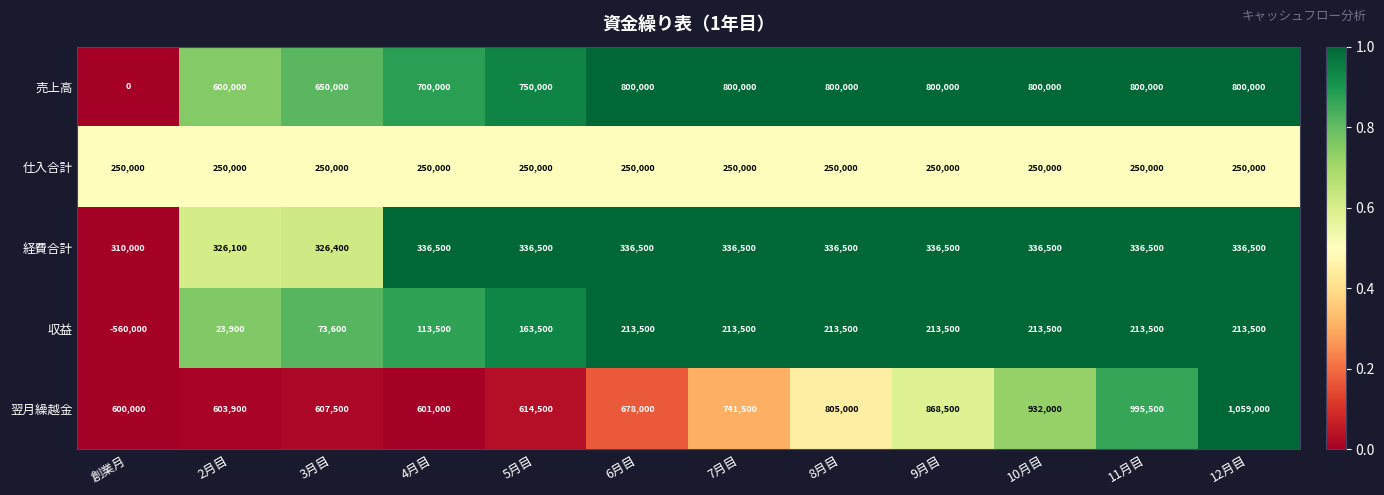

List the labels in order of 翌月繰越金 value, smallest first.

創業月, 4月目, 2月目, 3月目, 5月目, 6月目, 7月目, 8月目, 9月目, 10月目, 11月目, 12月目